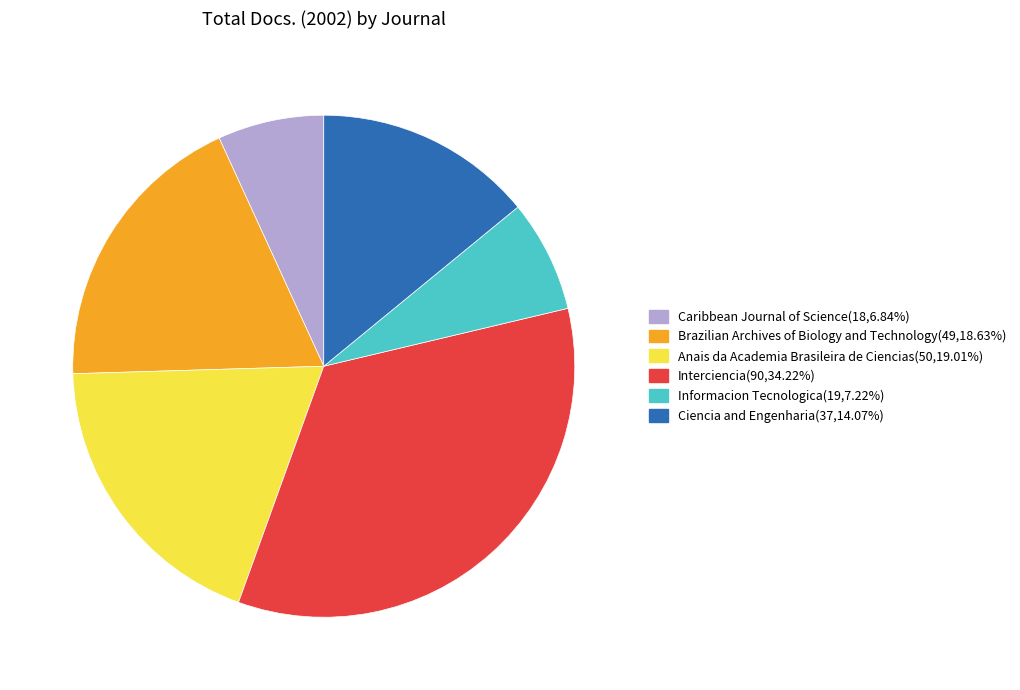

Does Informacion Tecnologica represent more than half of the total?

No